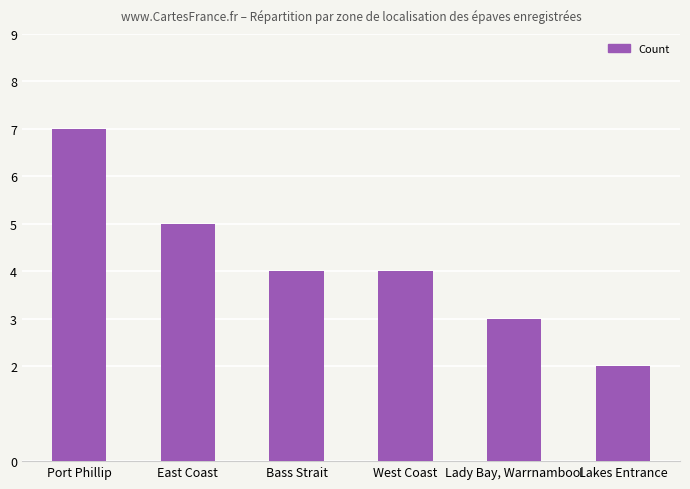

Is it true that the value at Port Phillip is 7?

True